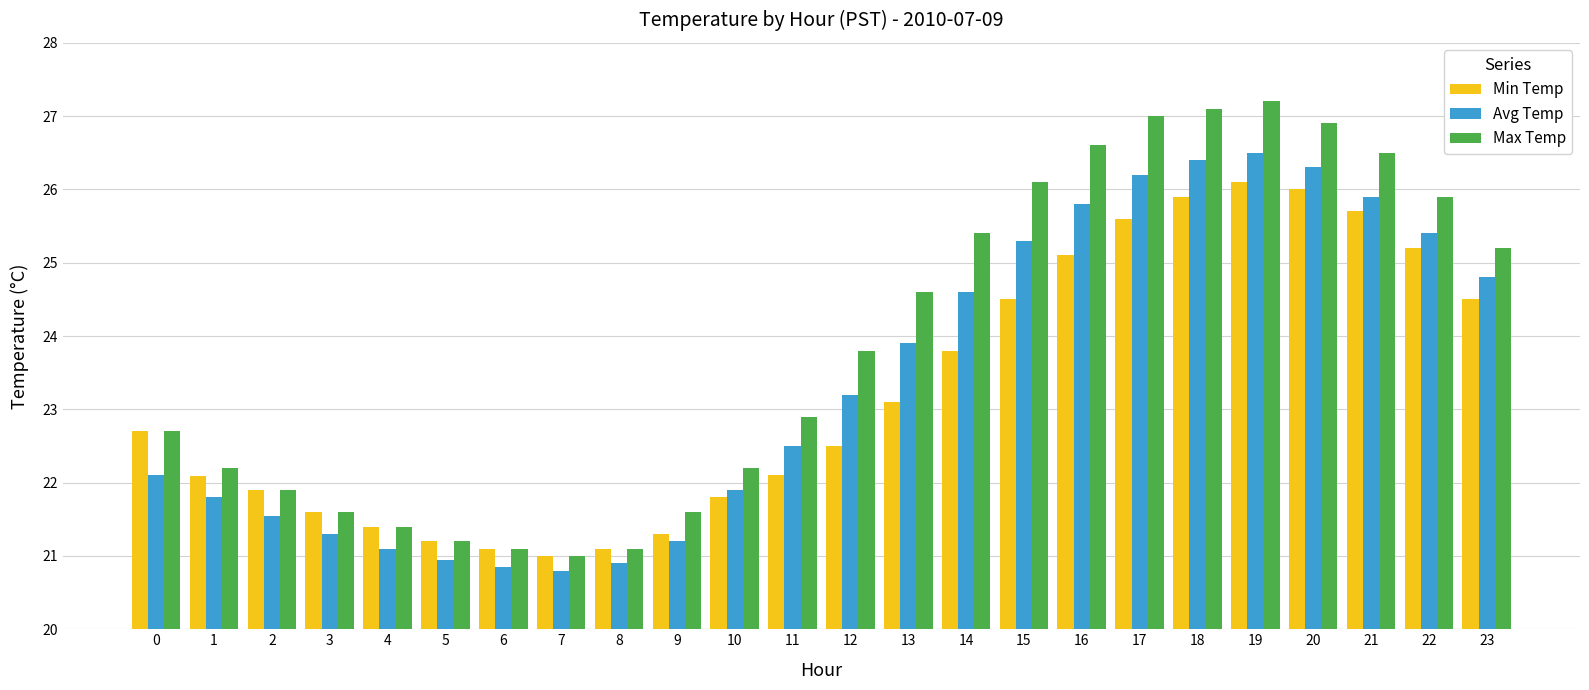

What is the difference between the maximum and minimum values in the Avg Temp series?

5.7